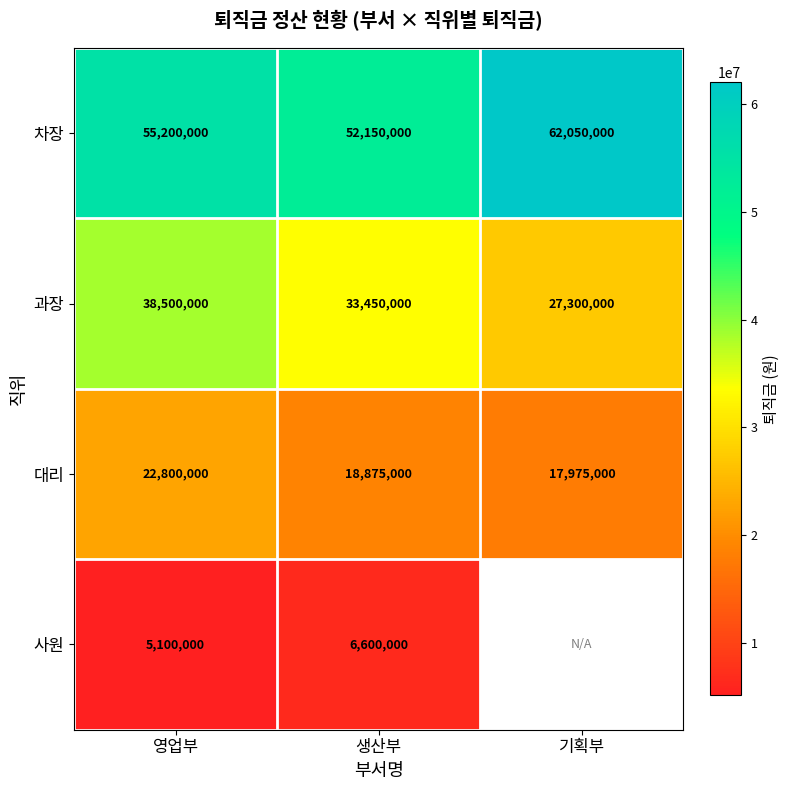

What is the difference between the 차장 values at 생산부 and 기획부?

9900000